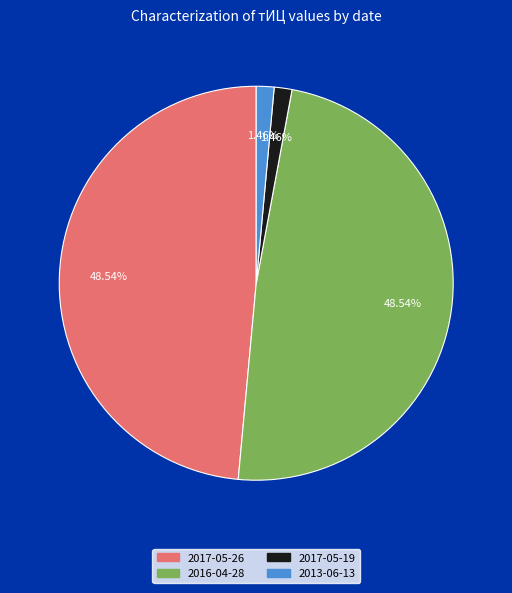

Does 2013-06-13 account for over 50% of the chart?

No